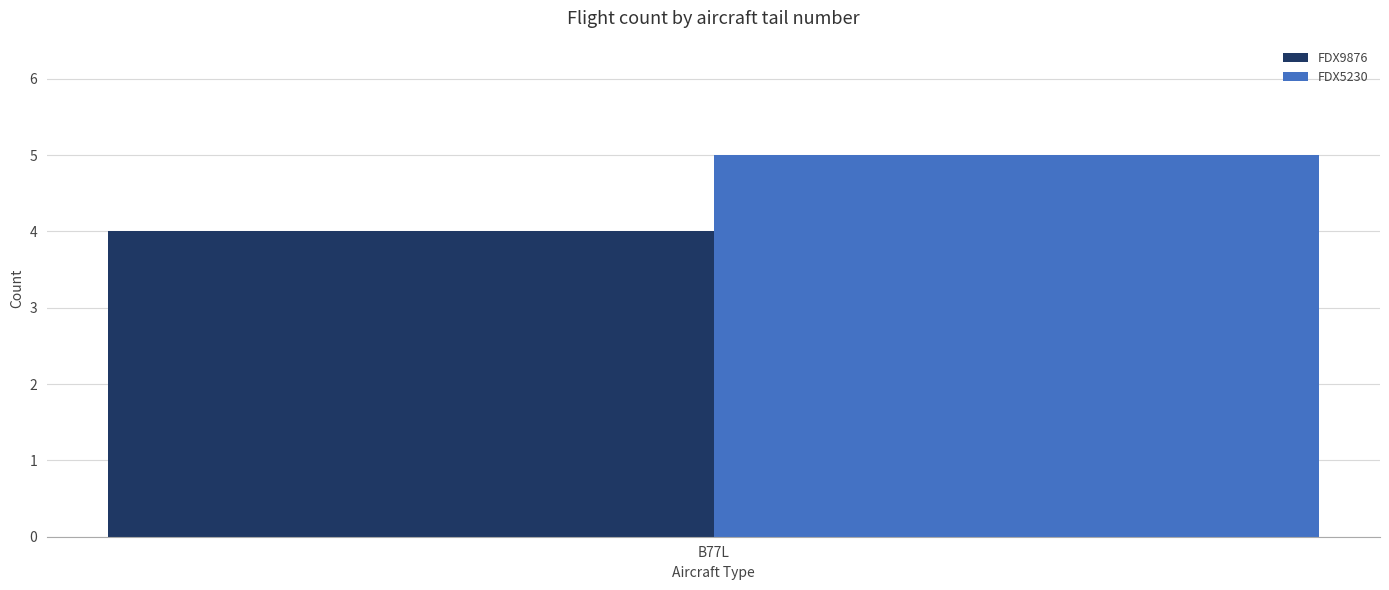

The value of FDX5230 at B77L is 3. True or false?

False